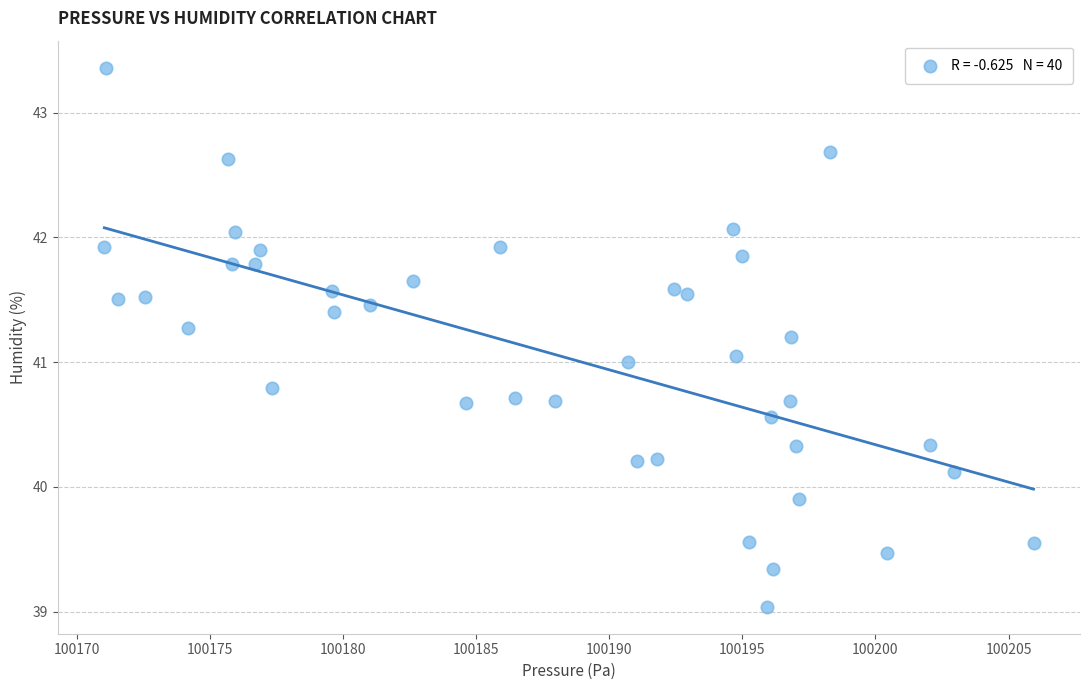

What is the range of Y values (max minus min)?

4.3